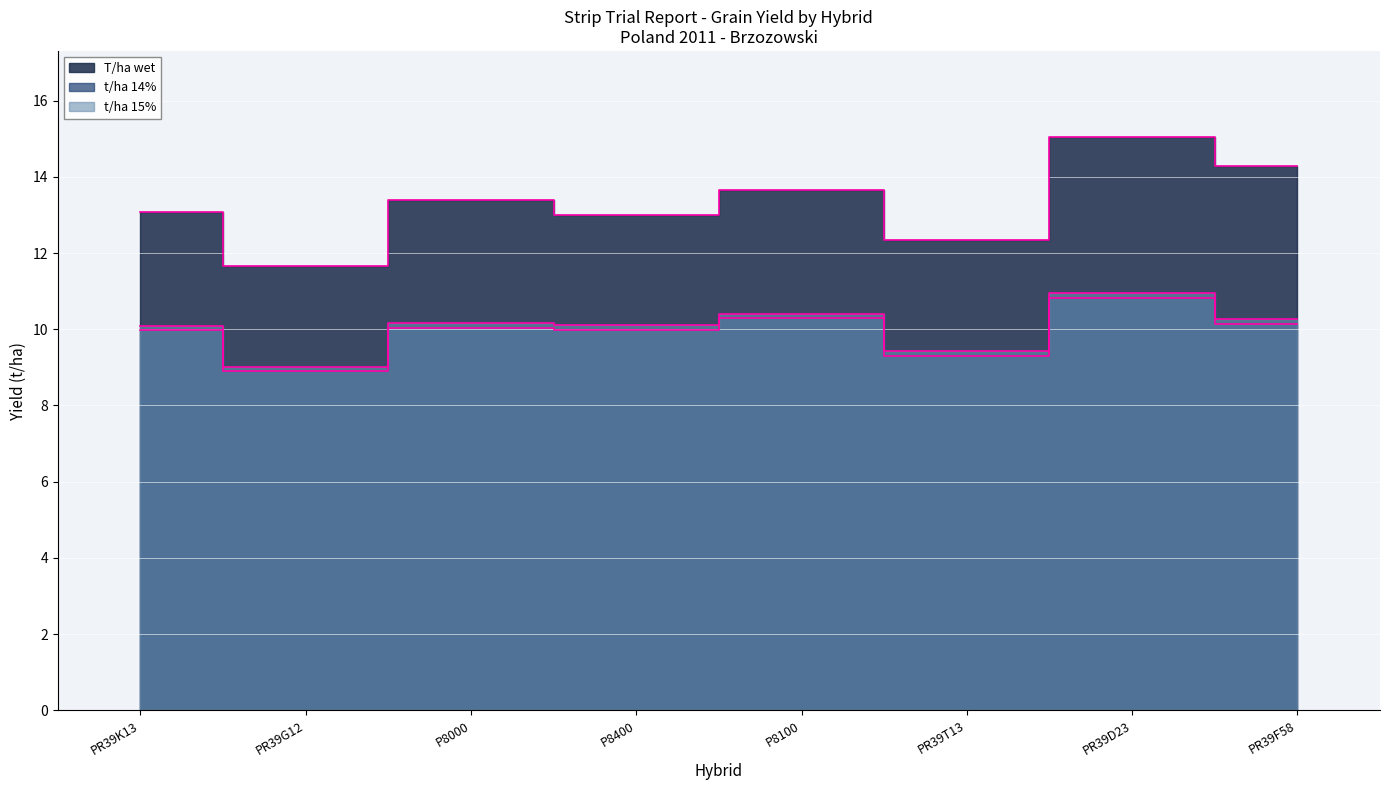

At which label is T/ha wet closest to 13?

P8400